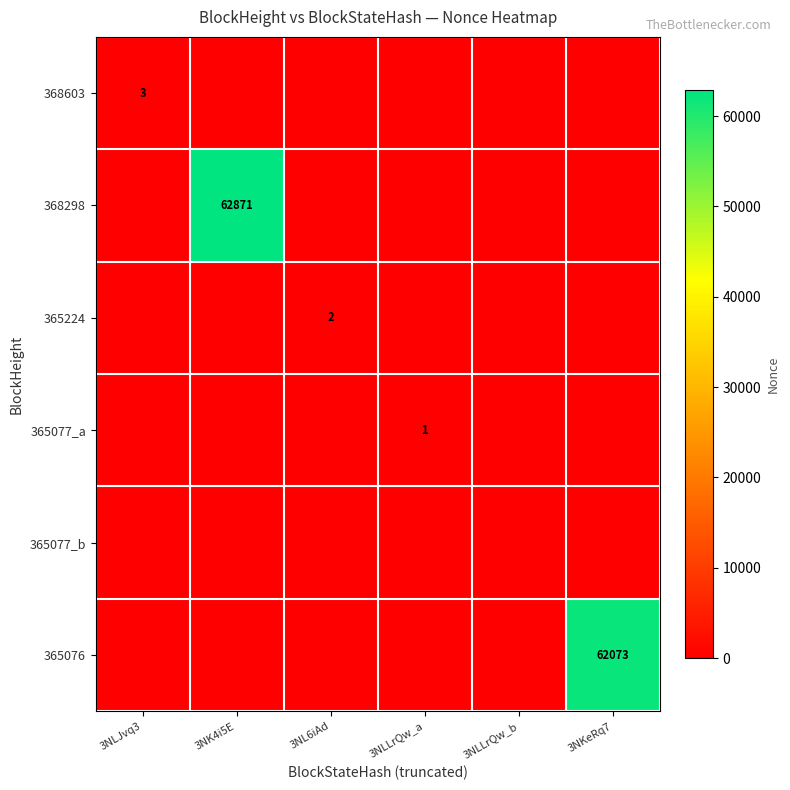

Which series has the largest total across all categories?

368298